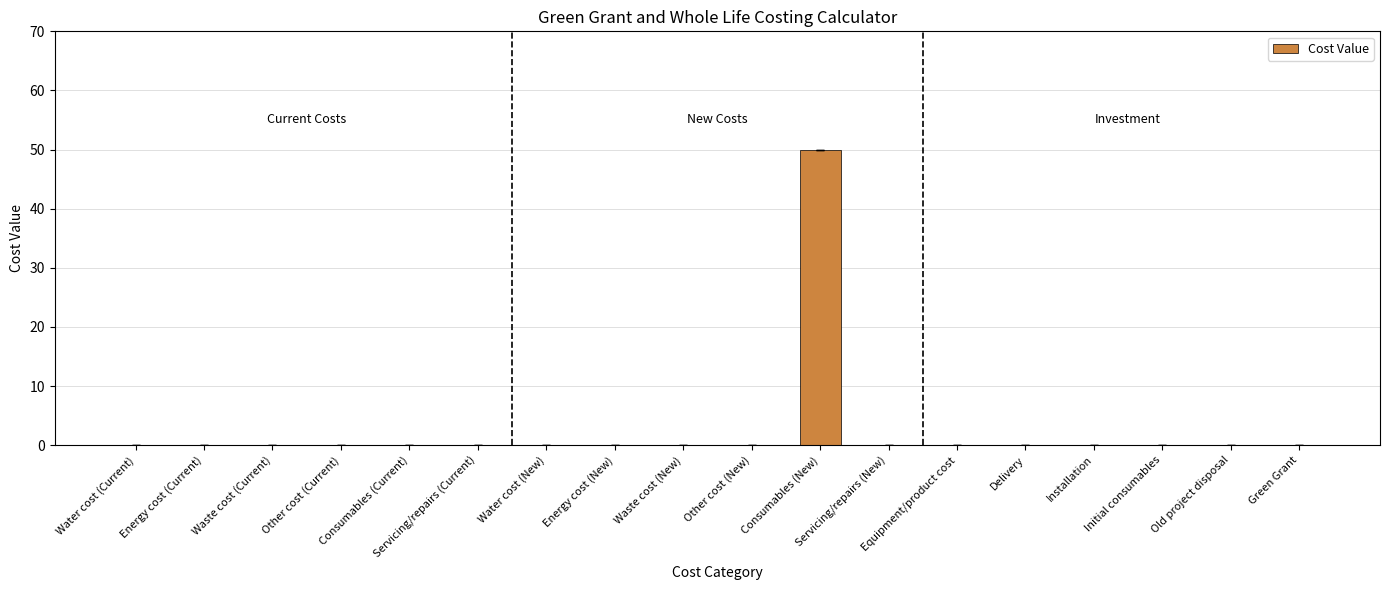

What is the maximum value shown in the chart?

50